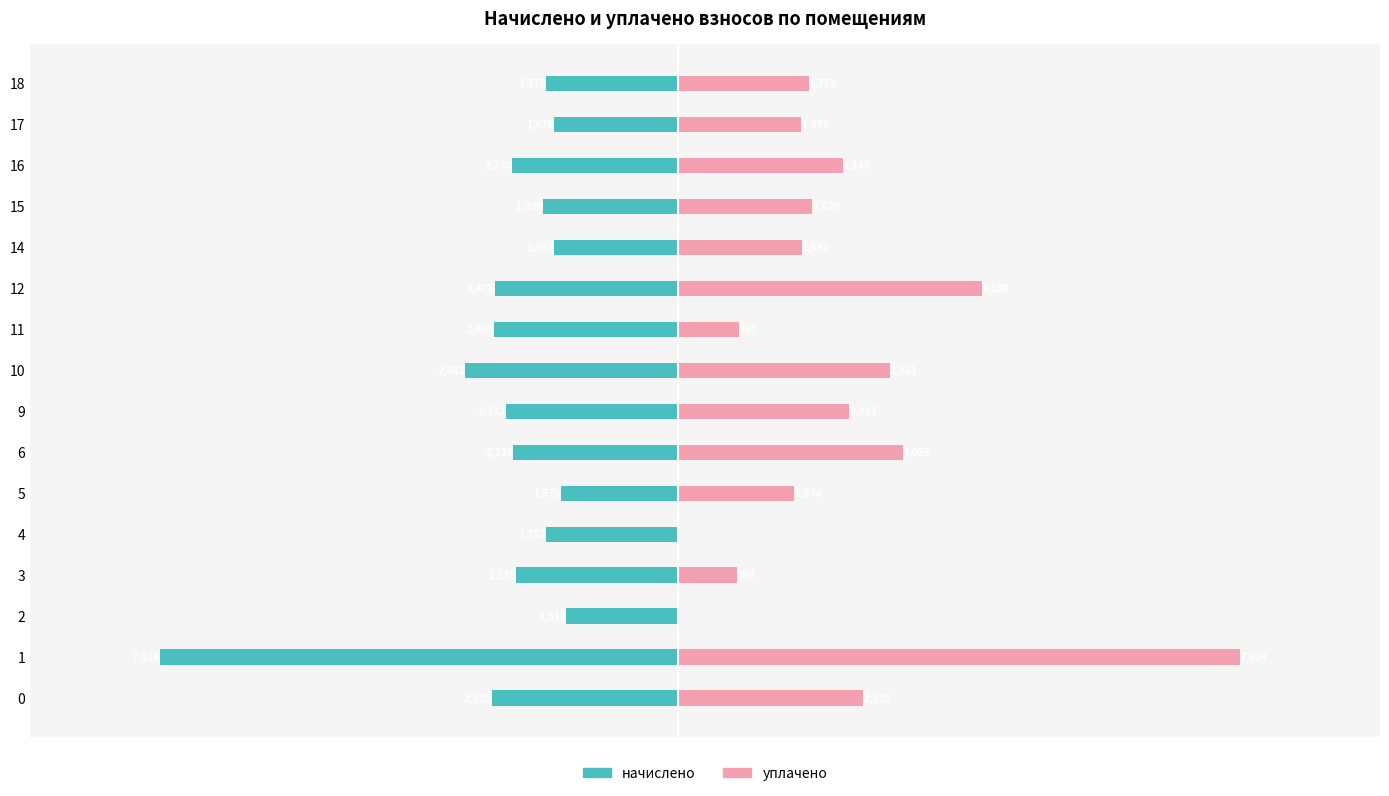

Reading left to right, extract all data points from this chart.

начислено: -2518.5	-7024.1	-1517.7	-2184.9	-1781.7	-1576.4	-2228.9	-2331.6	-2881.5	-2489.2	-2478.2	-1682.7	-1829.3	-2239.9	-1679.0	-1778.0
уплачено: 2518.5	7624.1	0.0	804.2	0.0	1576.4	3059.0	2331.6	2881.5	829.7	4130.4	1682.7	1829.3	2239.9	1679.0	1778.0